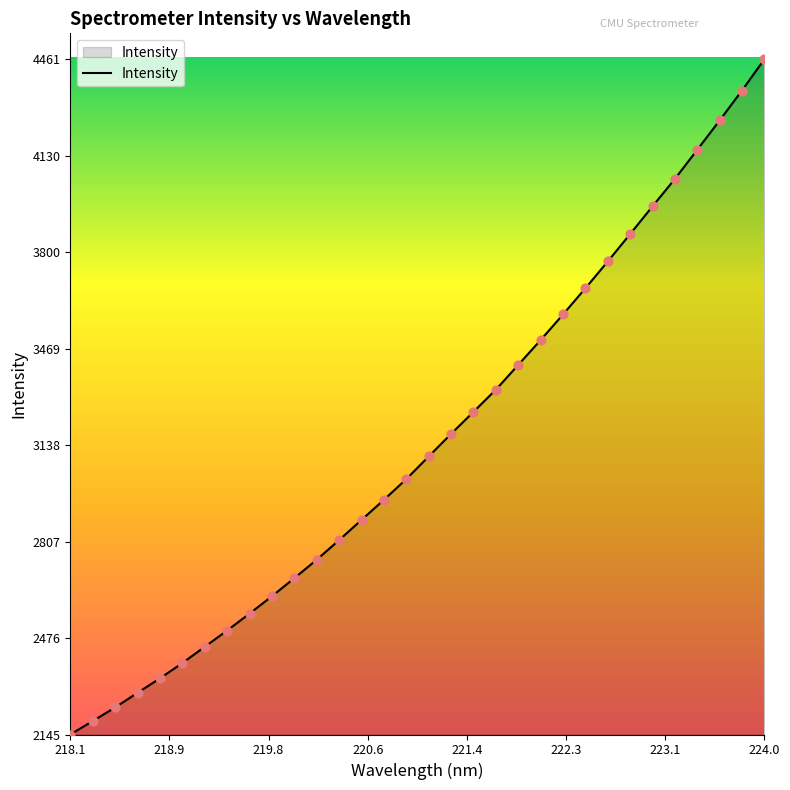

What is the smallest value displayed?

2144.8